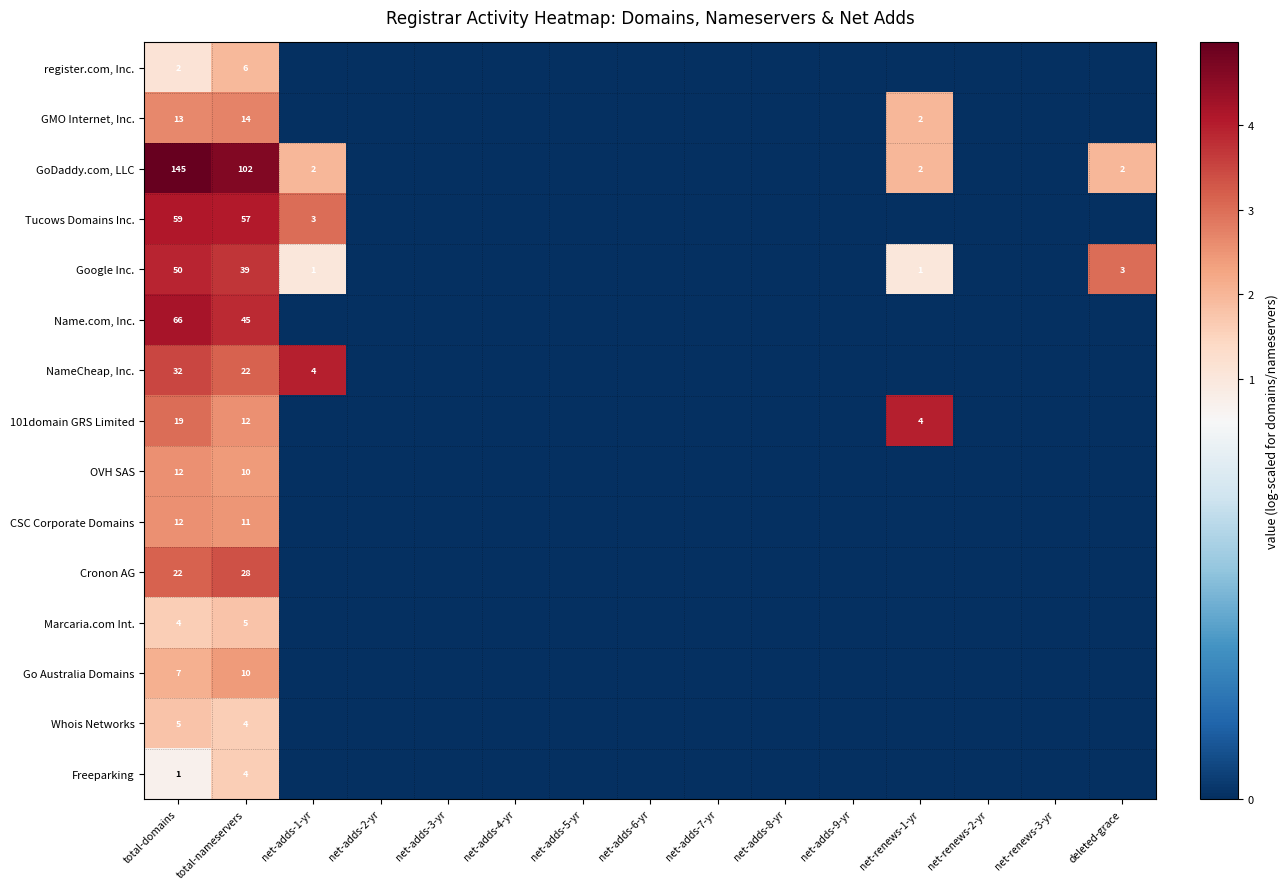

Is it true that register.com, Inc. equals 6 at total-nameservers?

True